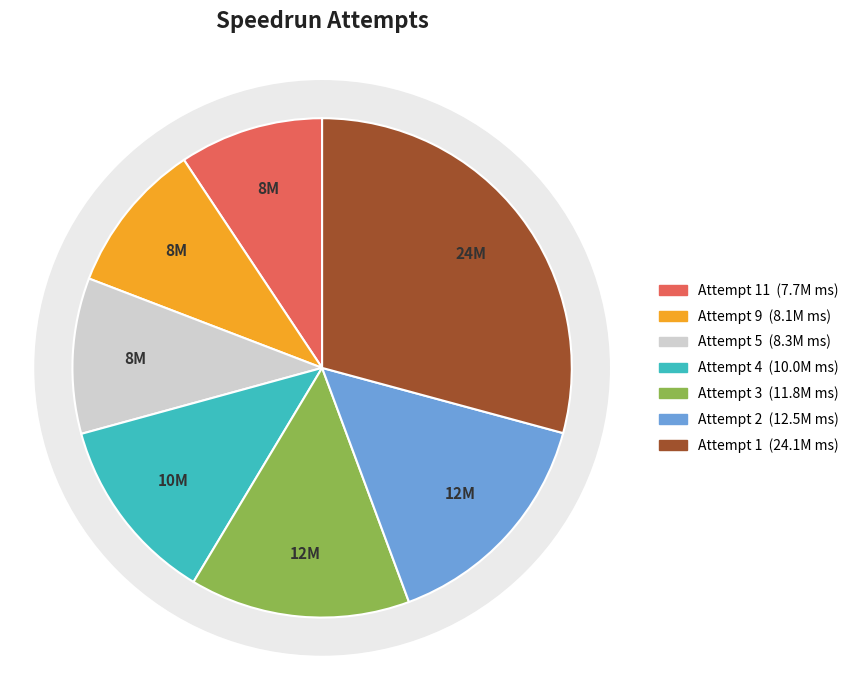

Is the sum of Attempt 5 and Attempt 3 greater than half?

No